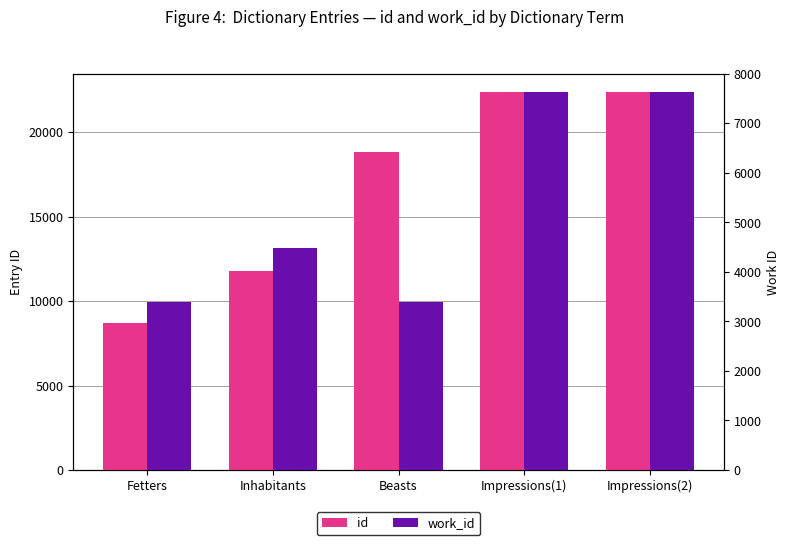

At which label does work_id reach its minimum?

Fetters